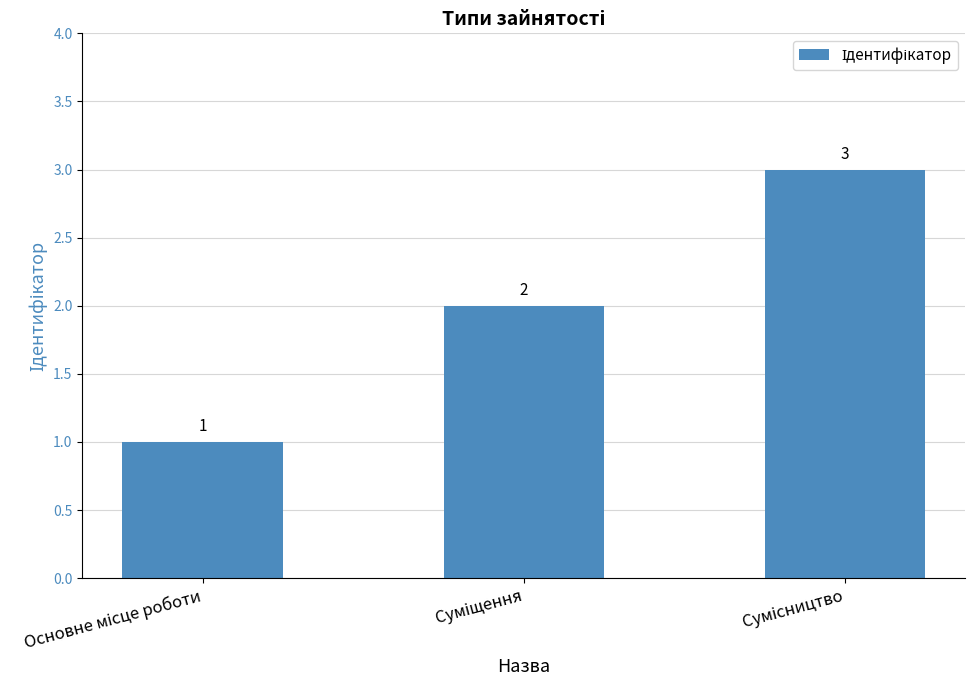

Count the number of categories in the chart.

3